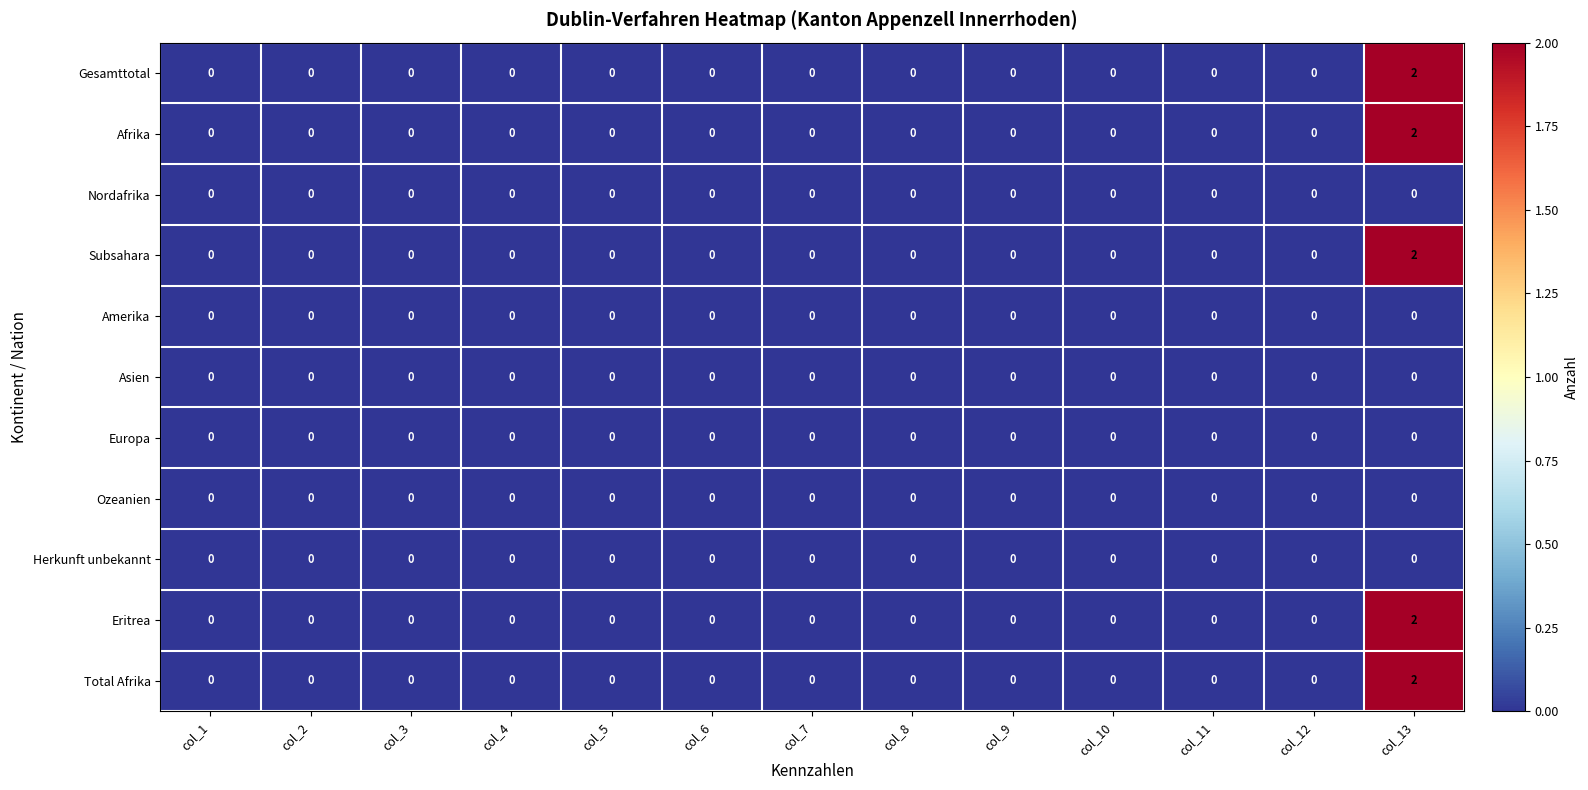

How many Eritrea values are between 0 and 1?

12